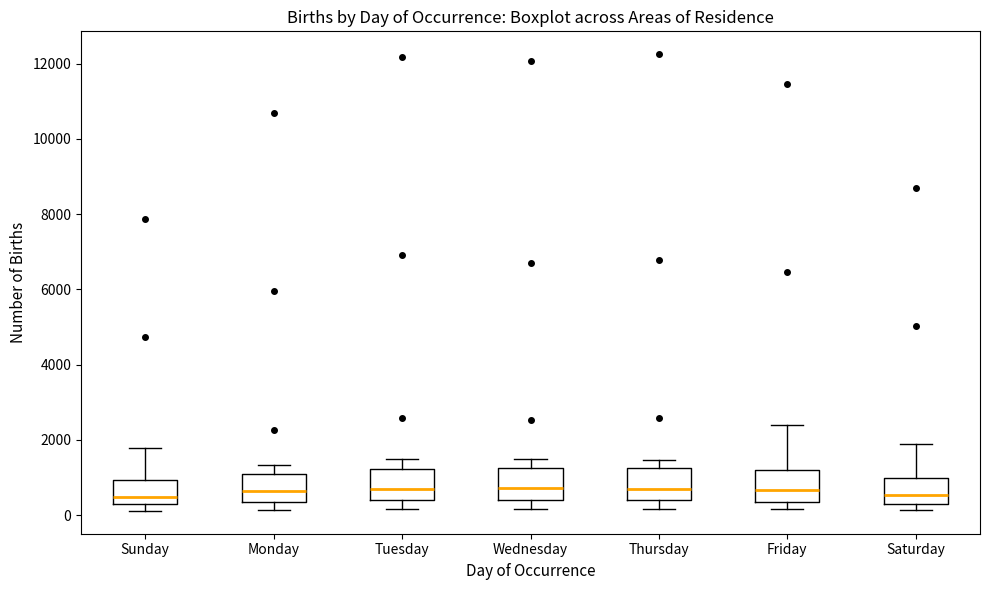

Where is the lower edge of the box for Sunday on the y-axis? The values are not printed on the chart, so give them approximately, as read against the axis.

200